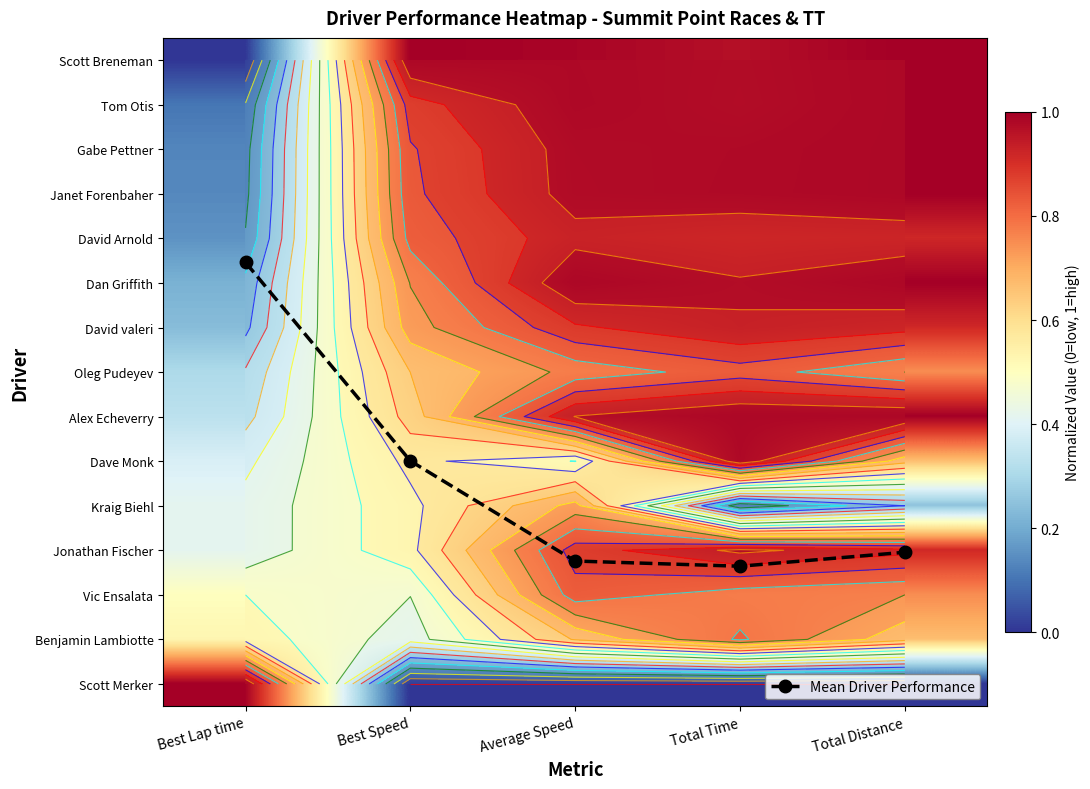

At Best Speed, list the series in order from smallest to largest.

Scott Merker, Benjamin Lambiotte, Vic Ensalata, Jonathan Fischer, Kraig Biehl, Dave Monk, Alex Echeverry, Oleg Pudeyev, David valeri, Dan Griffith, David Arnold, Janet Forenbaher, Gabe Pettner, Tom Otis, Scott Breneman, Mean Driver Performance